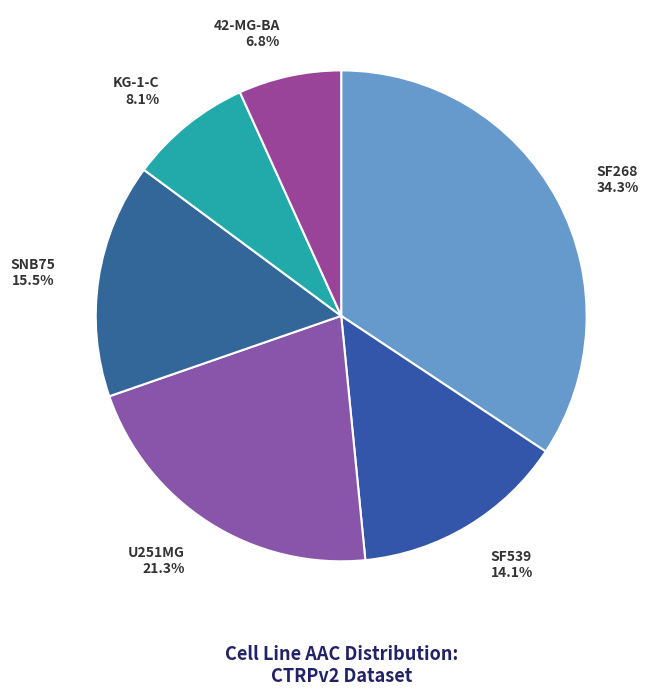

Which has a higher value, SF268 or SF539?

SF268